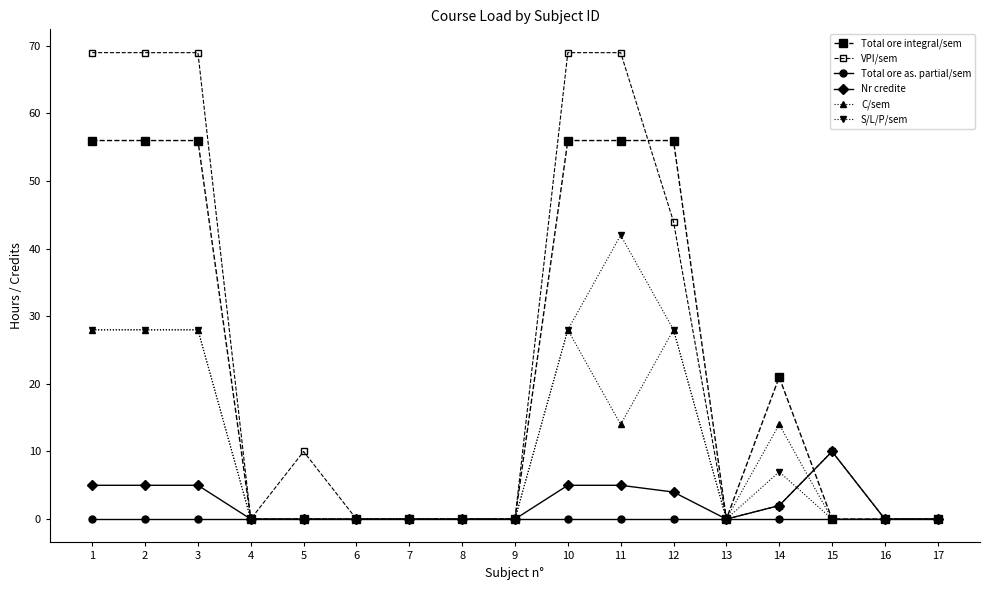

What is the sum of all C/sem values?

168